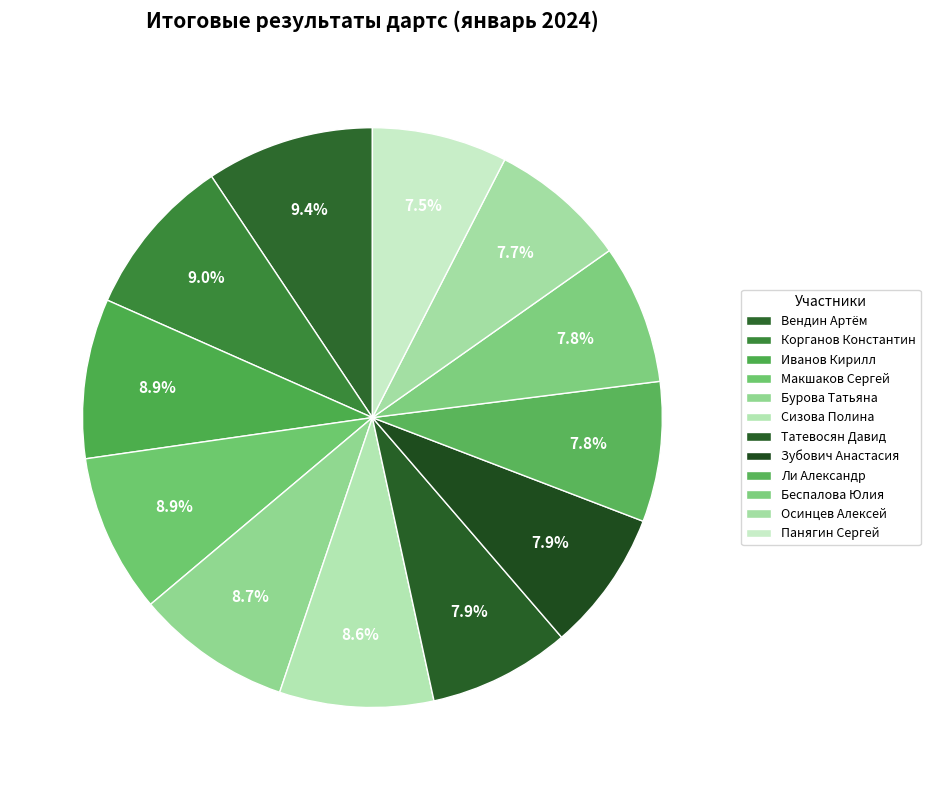

To the nearest percent, what portion does Осинцев Алексей represent?

8%